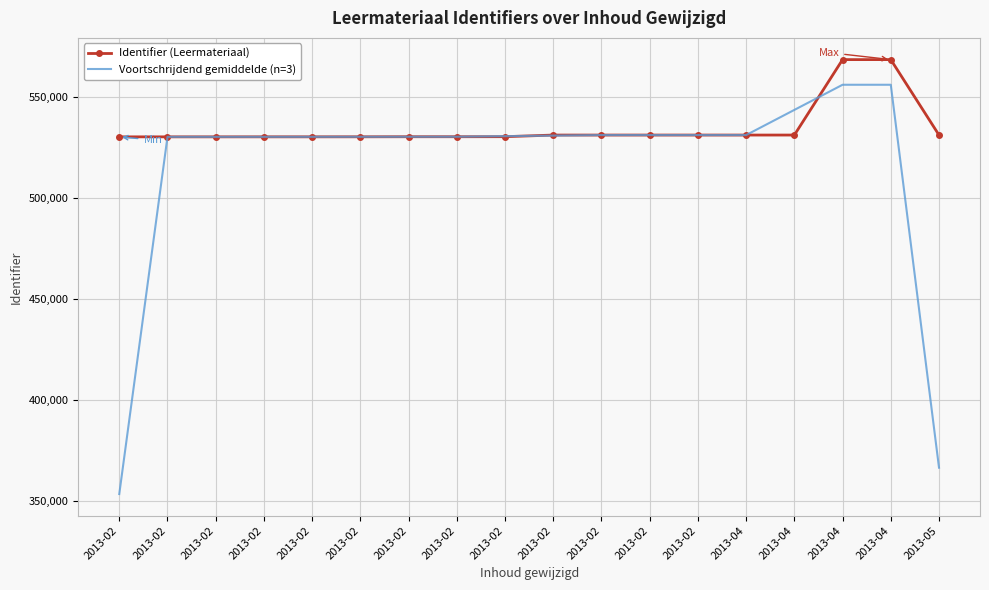

What are all the series names shown in the legend?

Identifier (Leermateriaal), Voortschrijdend gemiddelde (n=3)